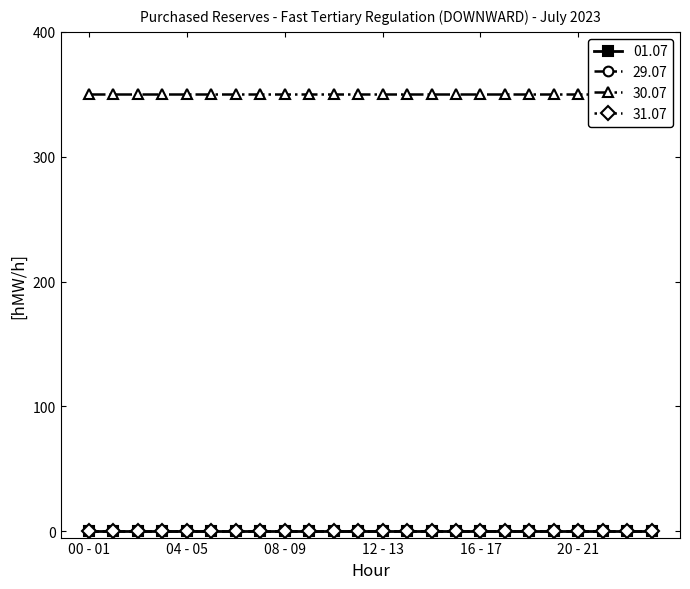

Is the value of 29.07 at 06 - 07 greater than the value of 30.07 at 07 - 08?

No